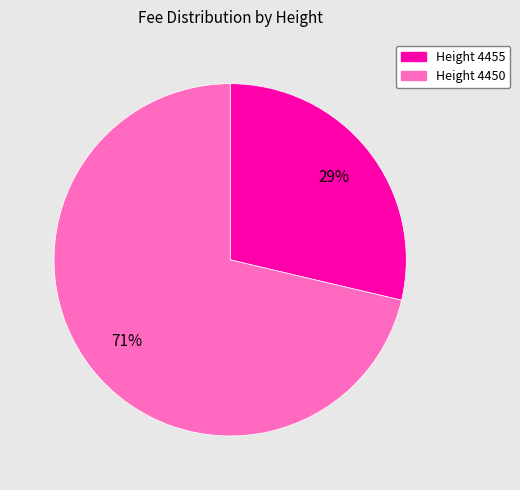

Count the number of slices in the pie.

2